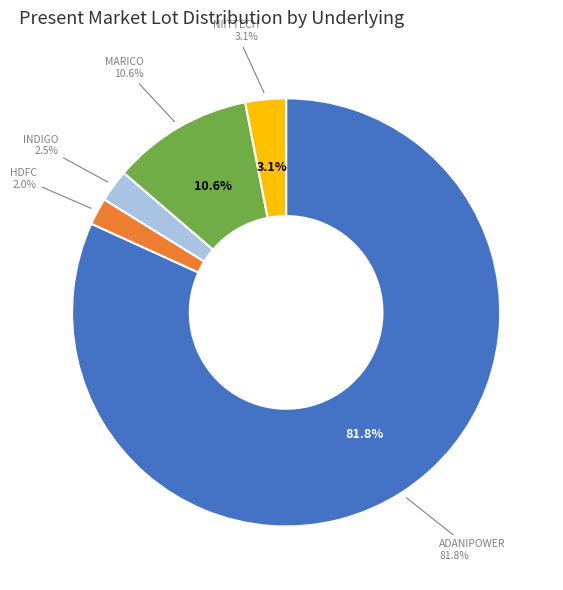

Rank the categories by value from lowest to highest.

Housing Development Finance Corporation, InterGlobe Aviation Limited, NIIT Technologies Limited, Marico Limited, Adani Power Limited